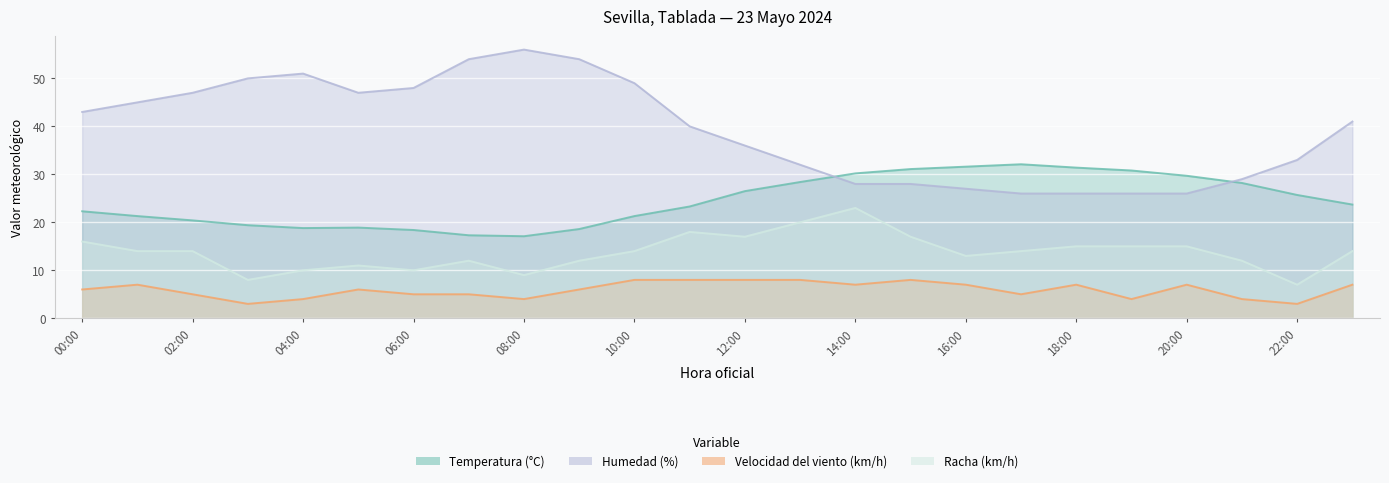

The Temperatura (°C) series shows 20.4 at 02:00. True or false?

True